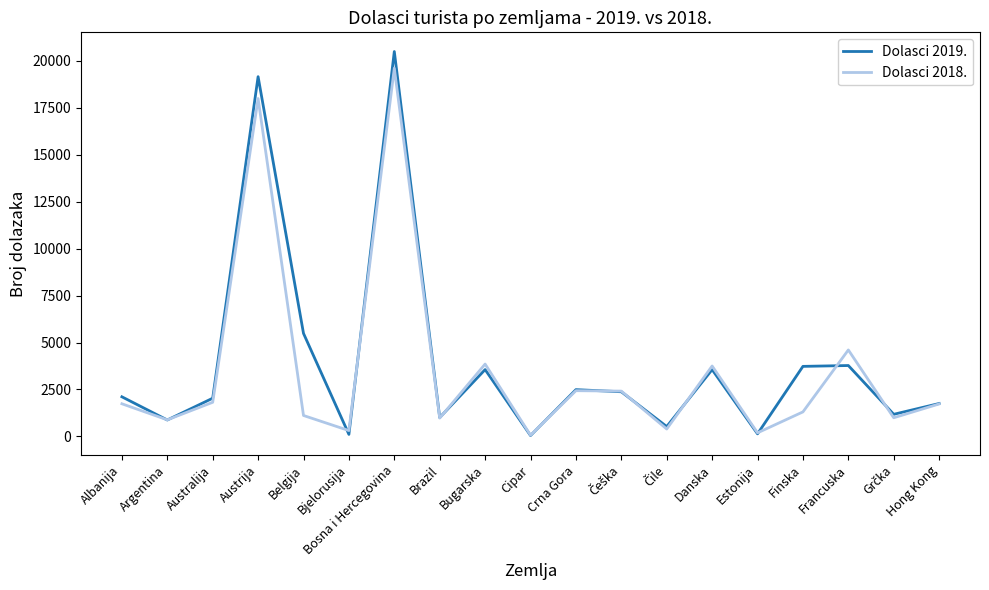

What is the total value across all series at Australija?

3850